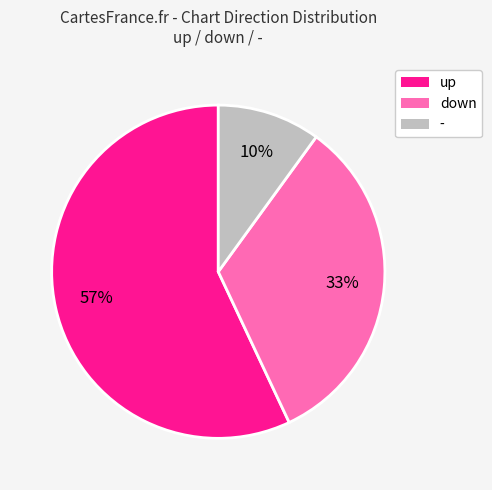

Do - and down together represent more than half of the pie?

No